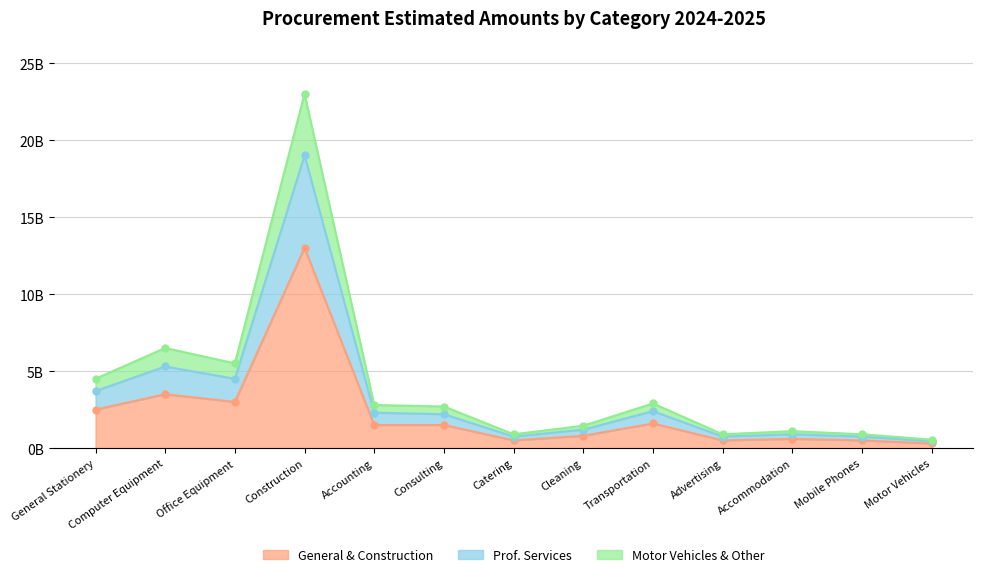

Between Computer Equipment and General Stationery, which is larger?

Computer Equipment